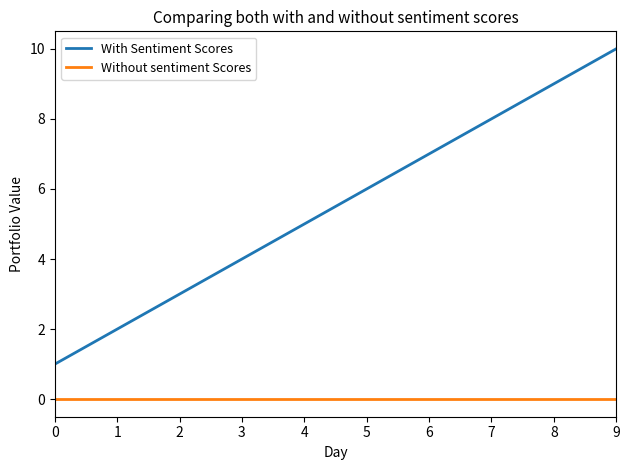

The value of Without sentiment Scores at 0 is 0. True or false?

True